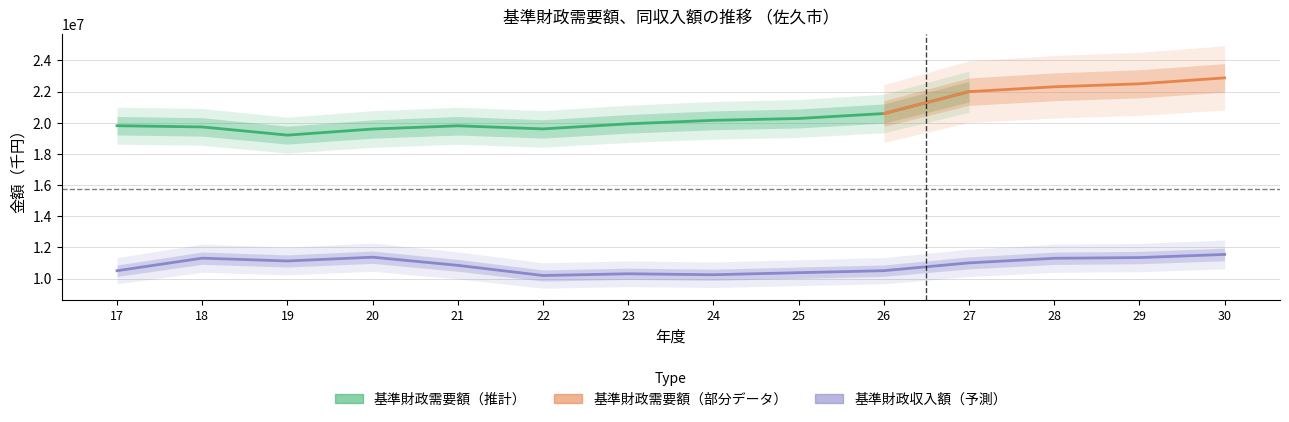

What is the sum of all values?

151975054